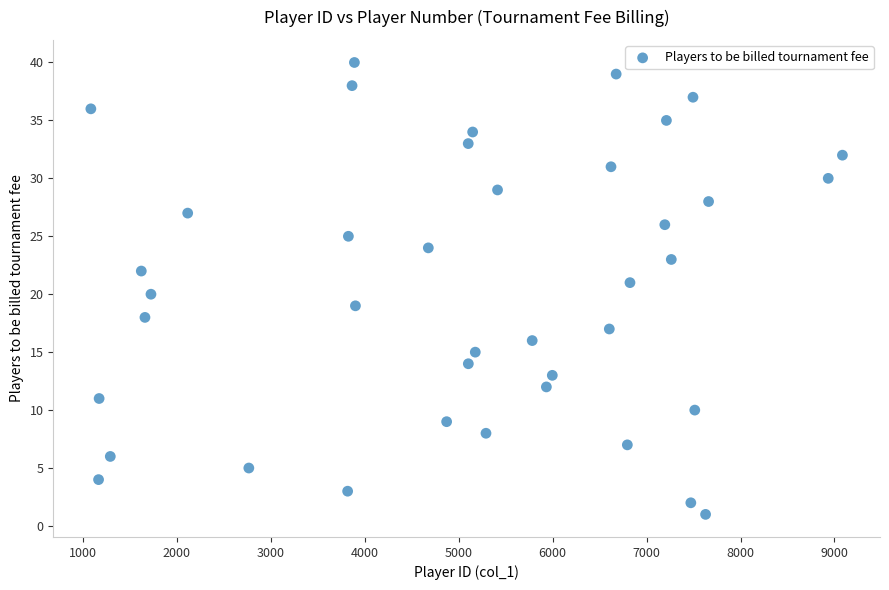

What is the range of Y values (max minus min)?

39